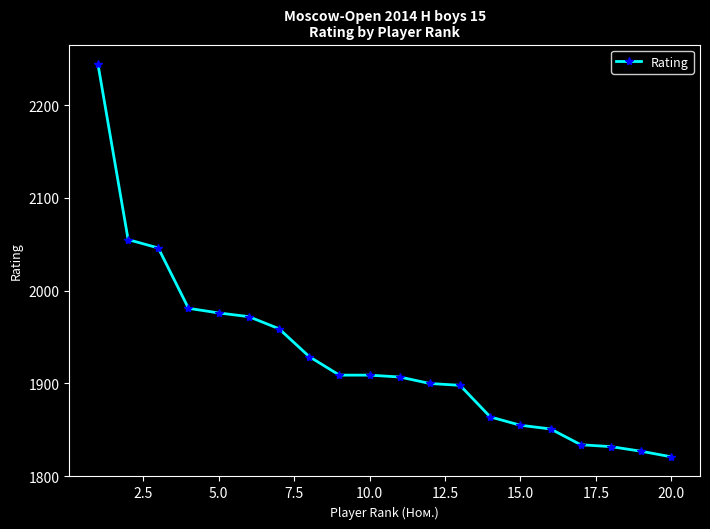

Does the chart have visible grid lines?

No